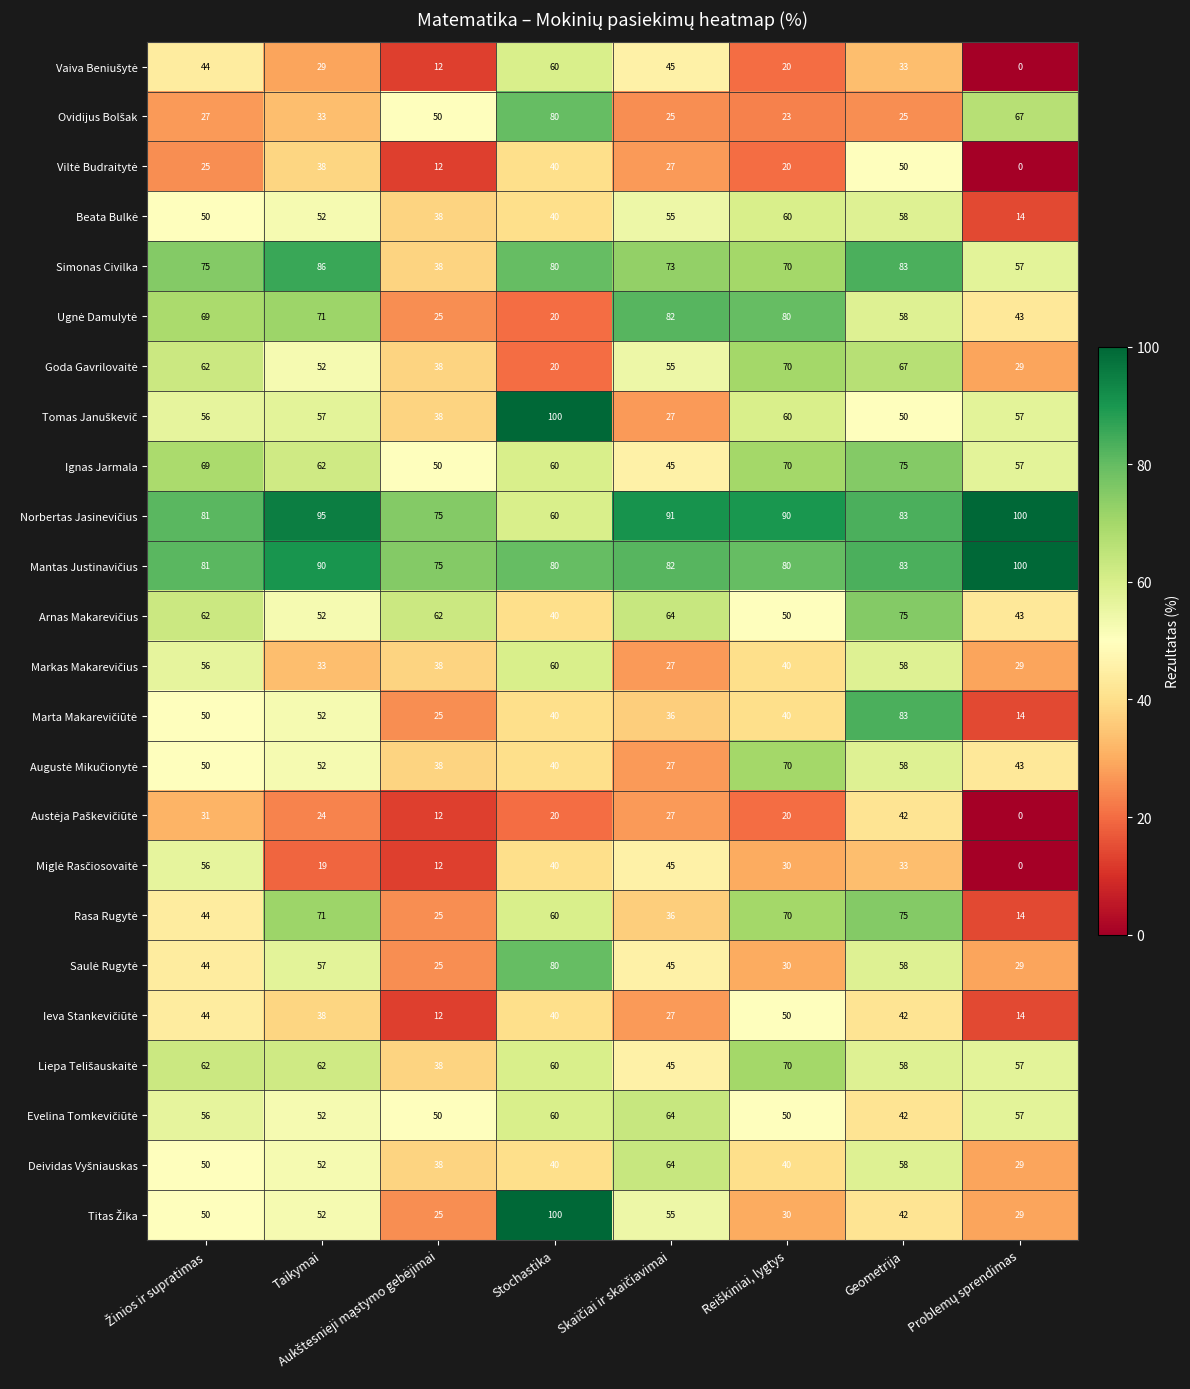

Is it true that Ignas Jarmala equals 86 at Taikymai?

False